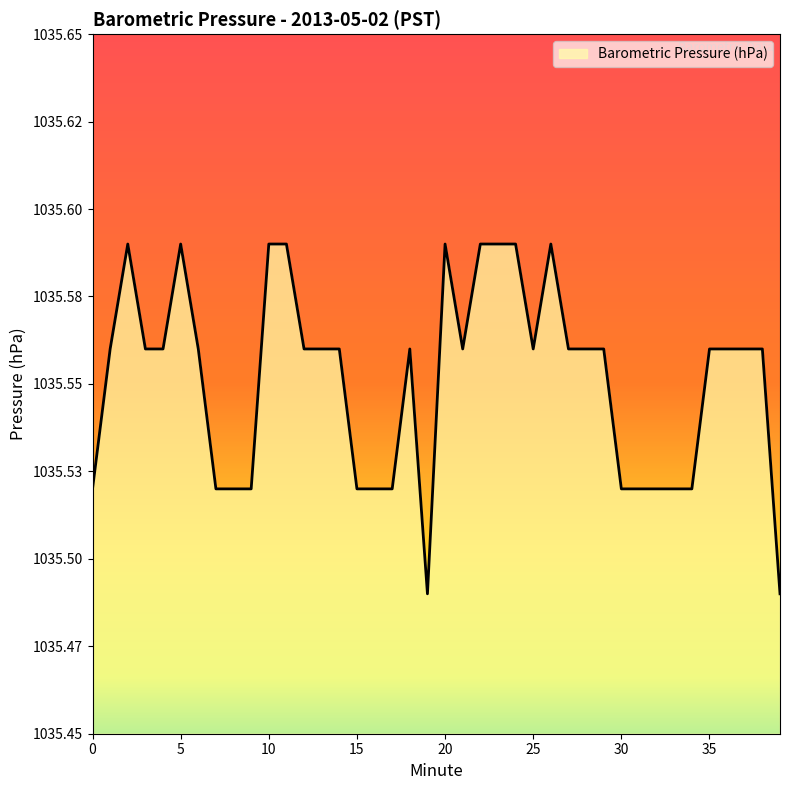

Does the chart have visible grid lines?

No